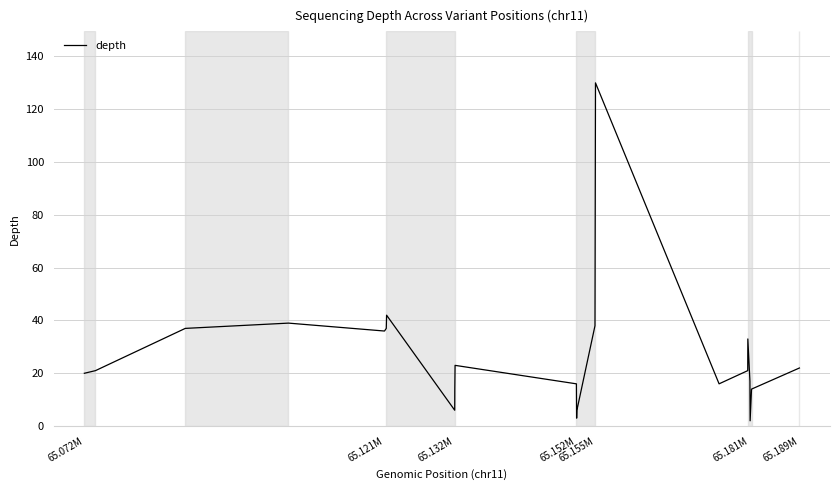

What is the maximum value shown in the chart?

130